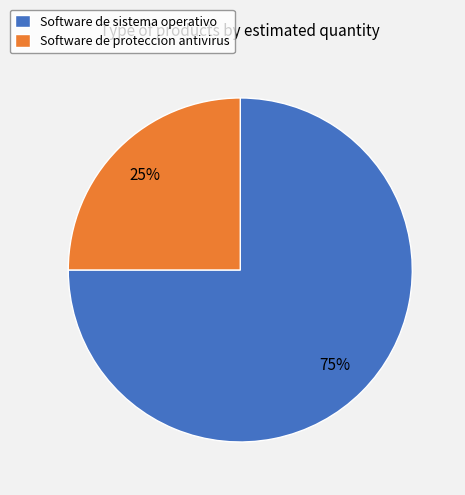

To the nearest percent, what percentage of the pie is Software de sistema operativo?

75%